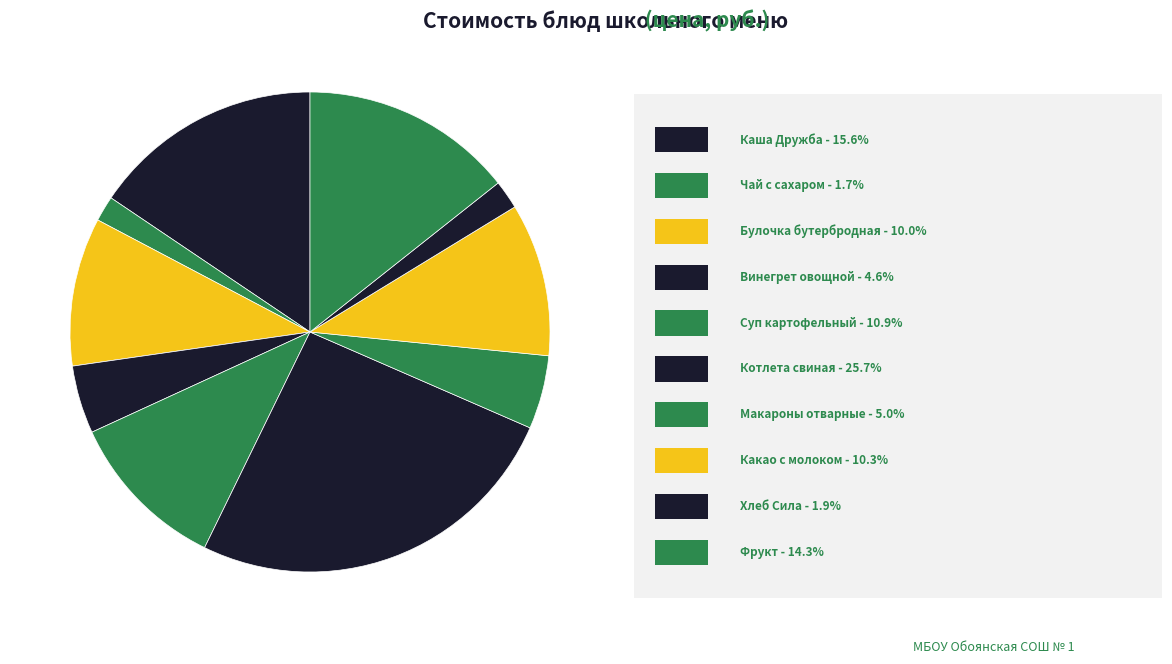

How many segments does this pie chart have?

10